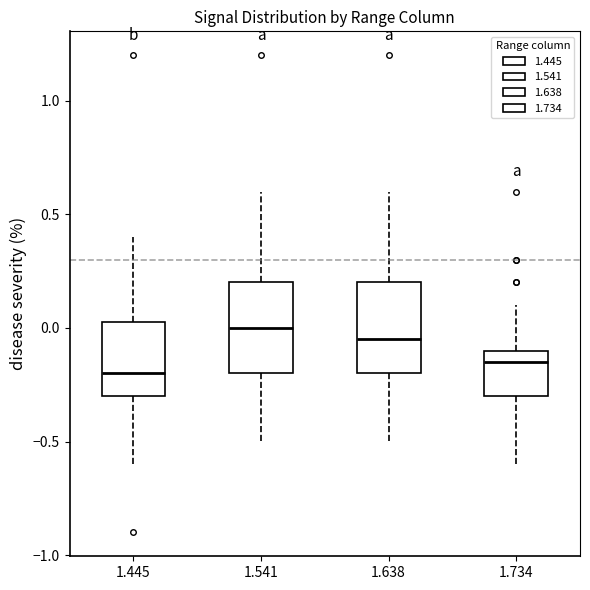

Reading left to right, transcribe this box plot: for each box, give where its median line is, the range the box spans, and where its two whiskers end, as read against the y-axis. The values are not printed on the chart, so give them approximately, as read against the axis.

1.445: median -0.20, box -0.30 to 0.05, whiskers -0.60 to 0.40
1.541: median 0.00, box -0.20 to 0.20, whiskers -0.50 to 0.60
1.638: median -0.05, box -0.20 to 0.20, whiskers -0.50 to 0.60
1.734: median -0.15, box -0.30 to -0.10, whiskers -0.60 to 0.10